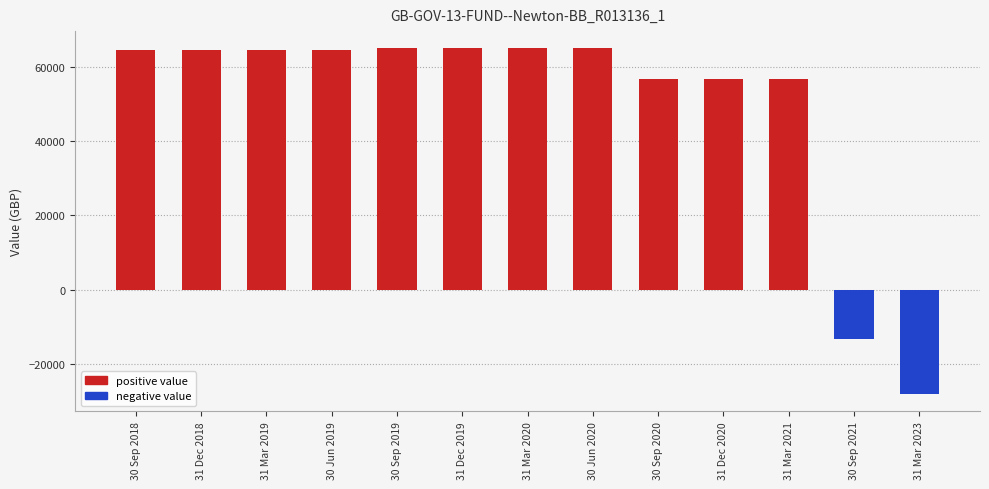

Where is the data nearest to the value 18426?

30 Sep 2021